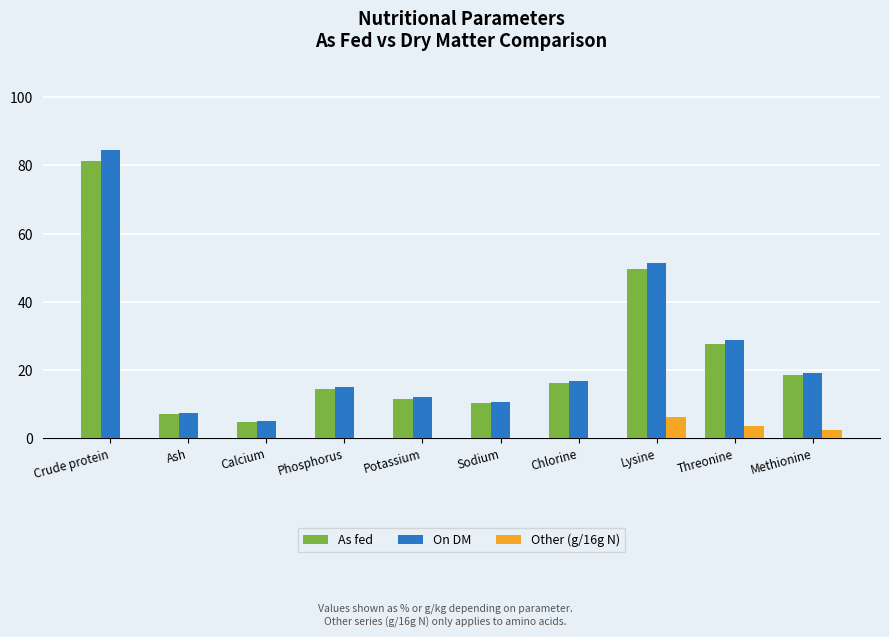

Reading left to right, extract all data points from this chart.

As fed: 81.3	7.0	4.7	14.3	11.4	10.2	16.1	49.5	27.6	18.5
On DM: 84.4	7.3	4.9	14.9	11.9	10.5	16.7	51.3	28.6	19.2
Other (g/16g N): 0.0	0.0	0.0	0.0	0.0	0.0	0.0	6.1	3.4	2.3